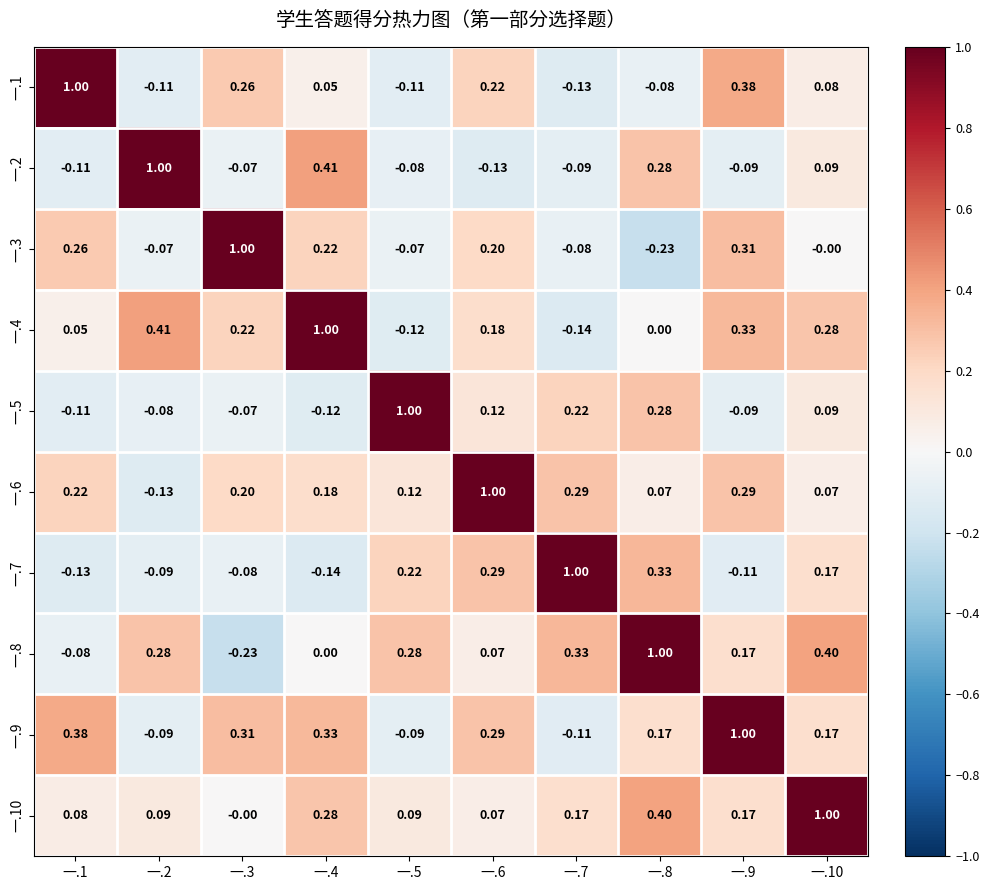

Is the value of 一.3 at 一.4 greater than the value of 一.4 at 一.4?

No